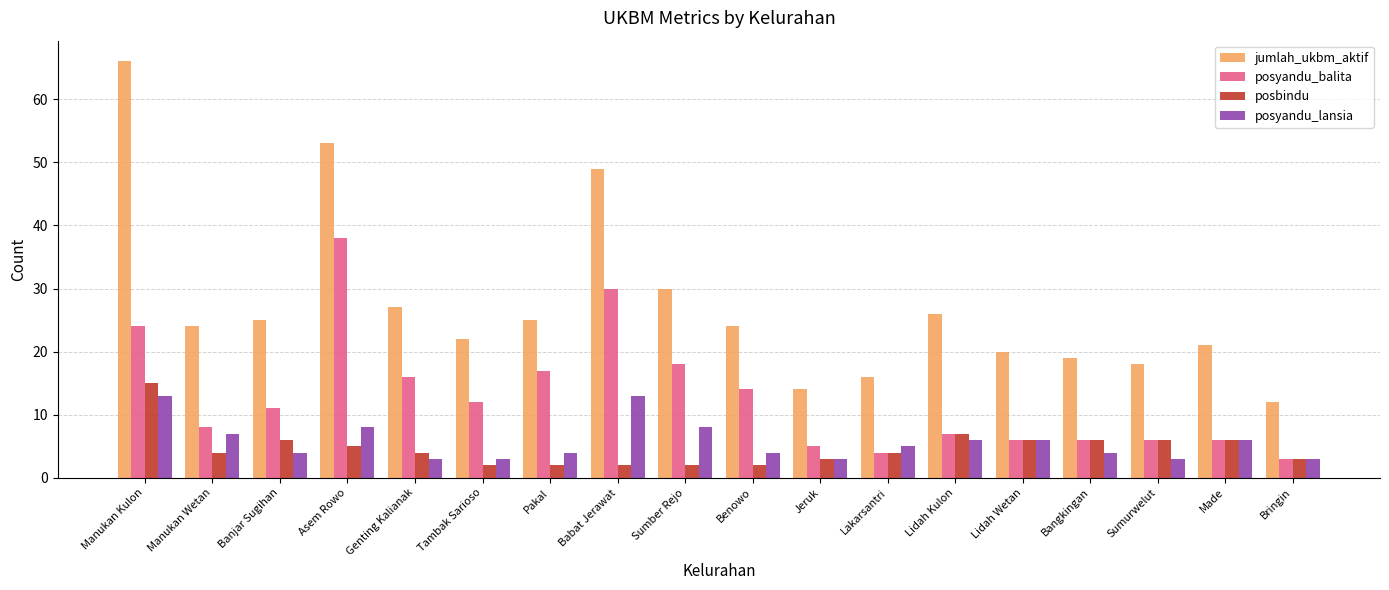

What value does the jumlah_ukbm_aktif series have at Made, to the nearest 10?

20